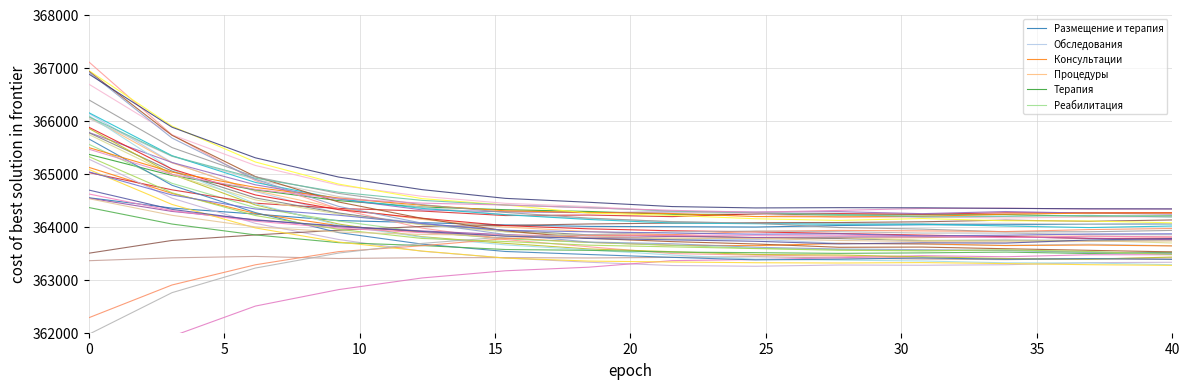

What is the highest value of the Терапия series?

365363.9